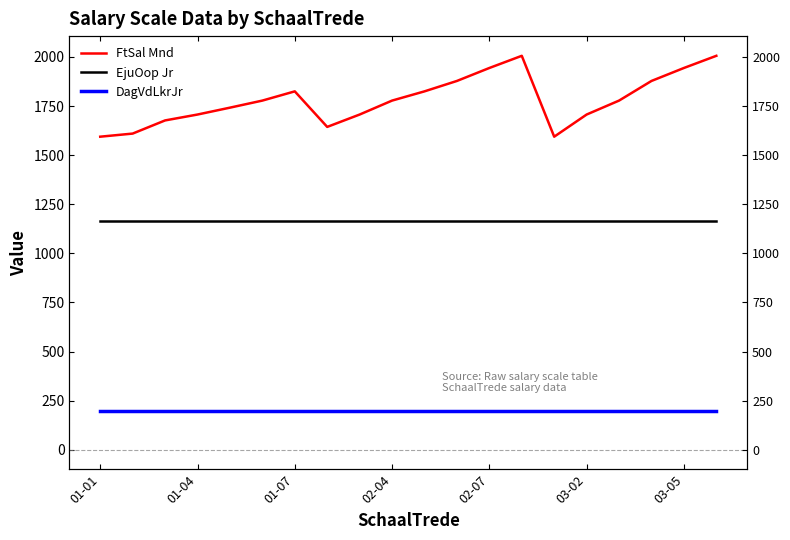

What position from the left is 11?

12